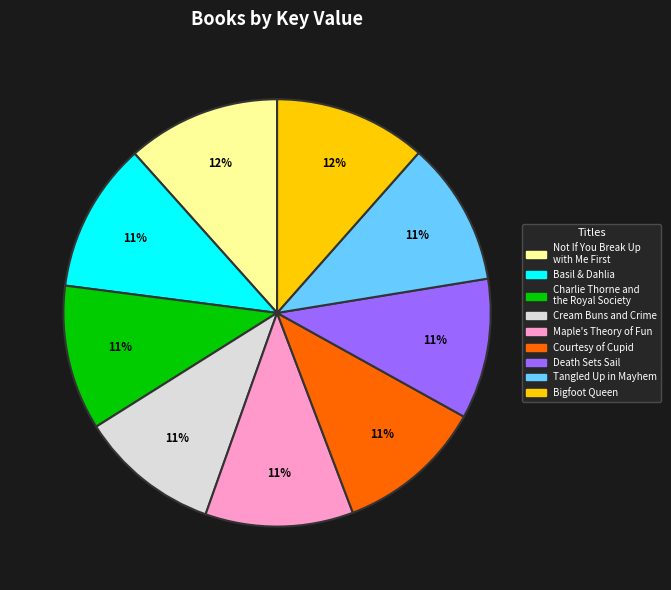

To the nearest percent, what is the average slice percentage?

11%